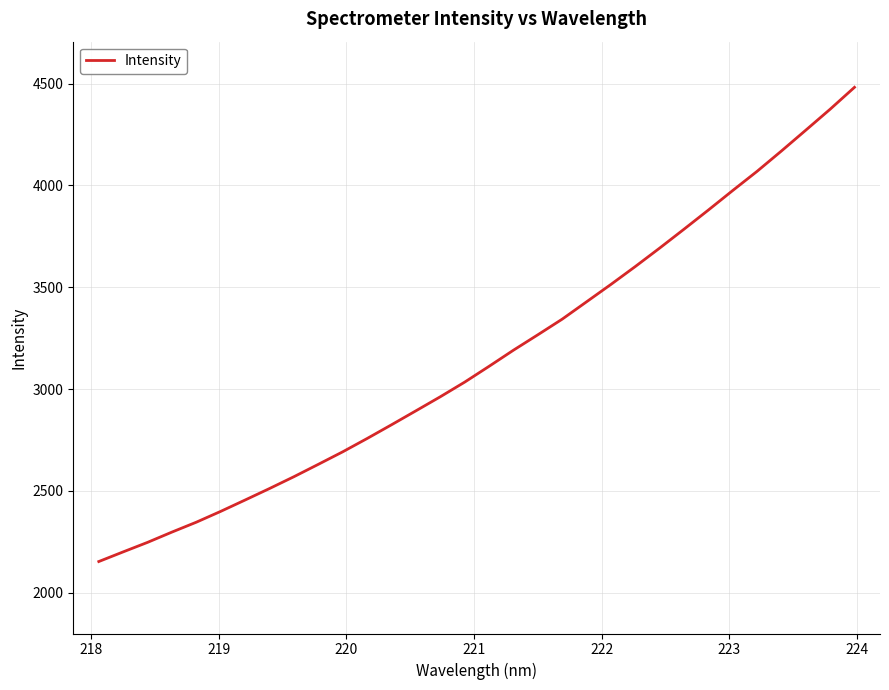

What is the minimum value shown in the chart?

2153.3